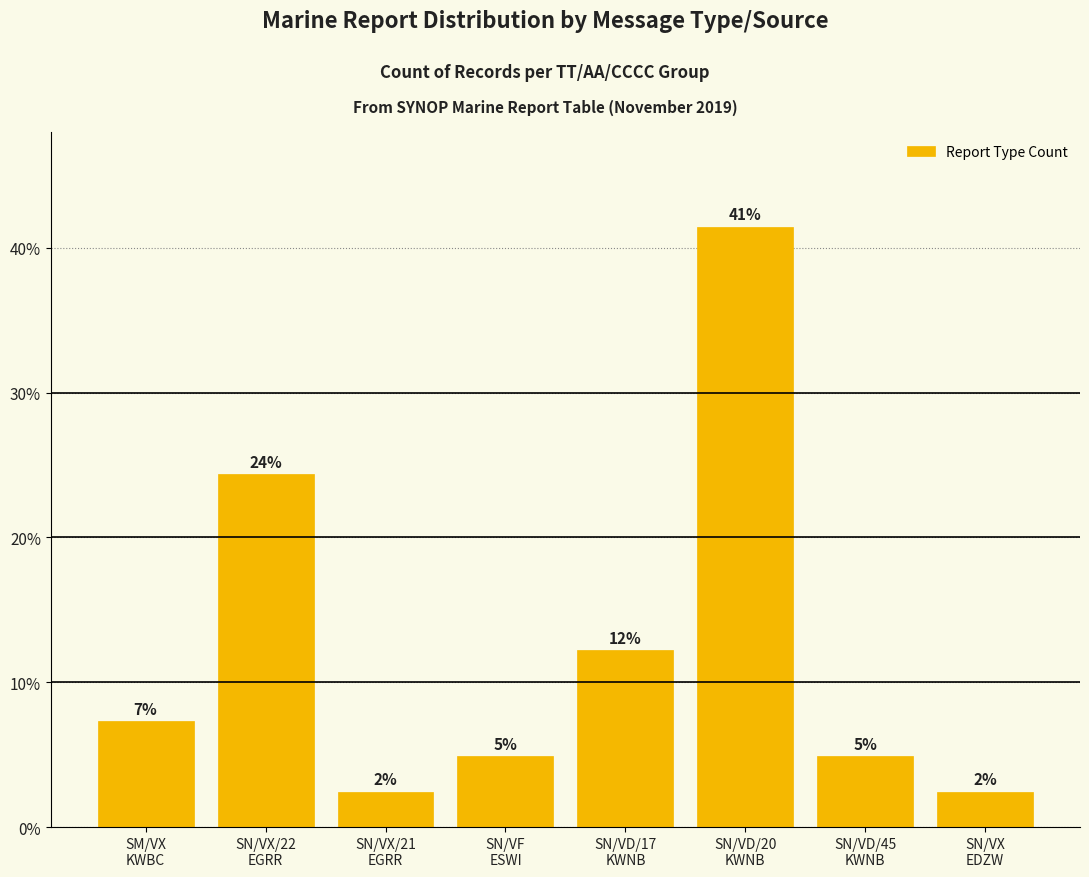

What is the label of the 3rd bar from the left?

SN/VX/21
EGRR